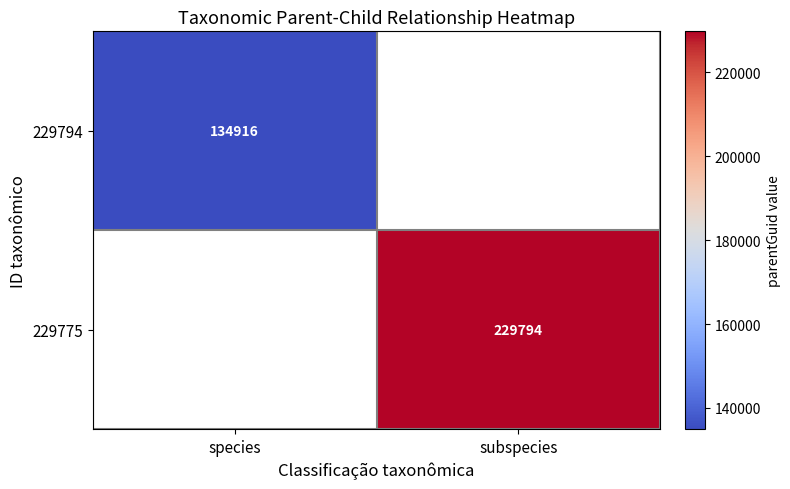

Is the value of 229794 at species greater than the value of 229775 at subspecies?

No